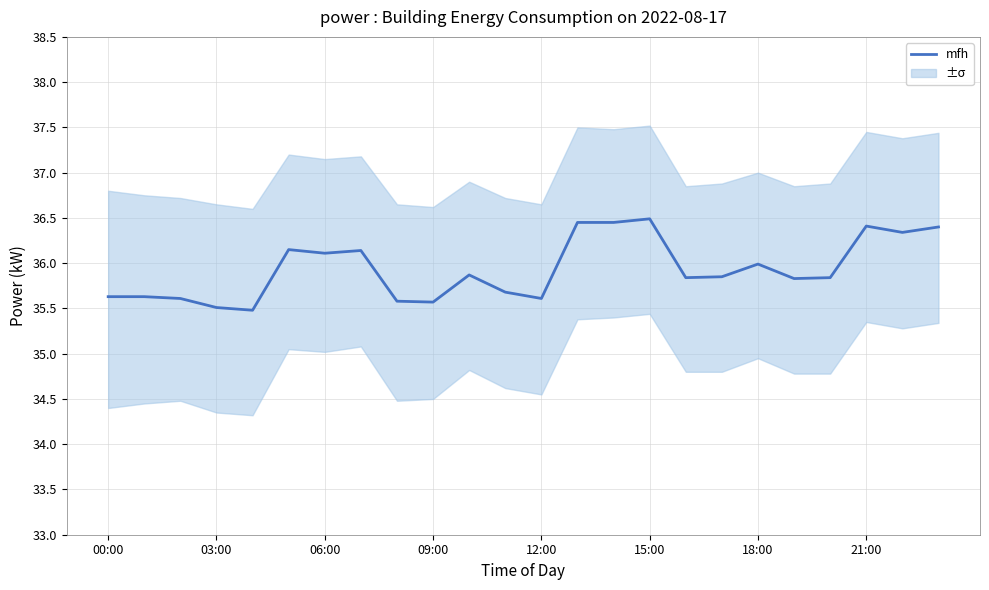

What is the maximum value shown in the chart?

36.5